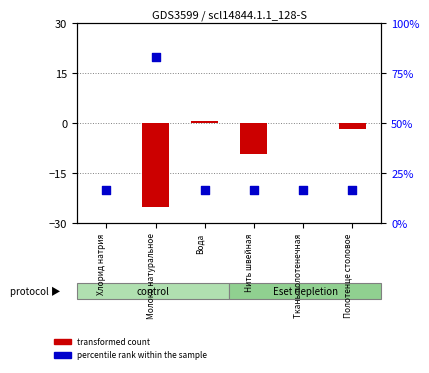

Which series has the largest Y range (max minus min)?

percentile rank within the sample